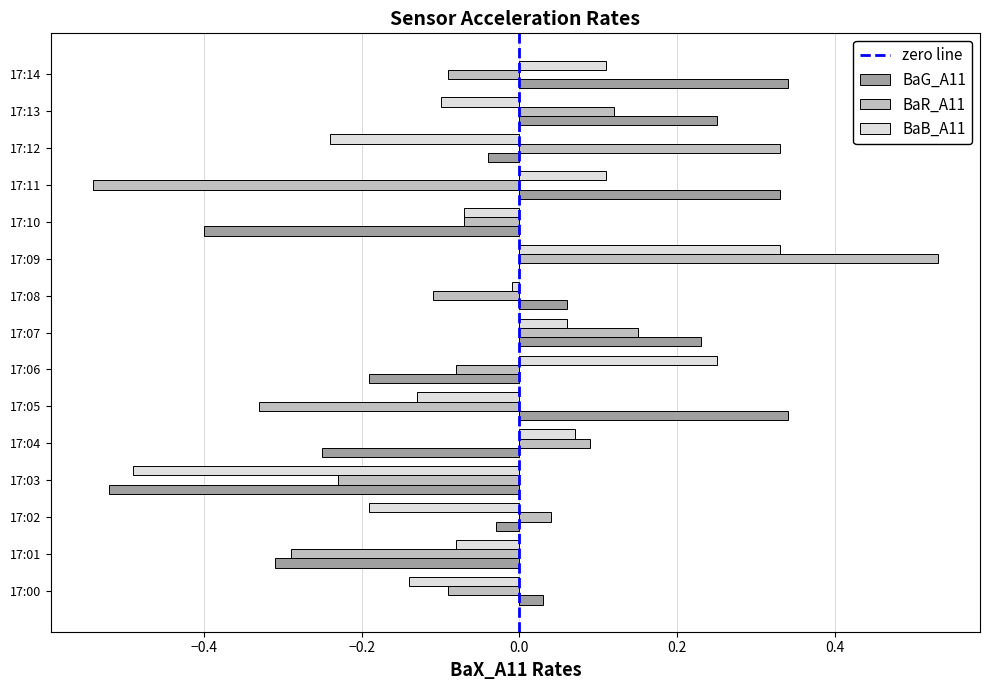

Is it true that BaG_A11 equals 0.1 at 17:08?

True